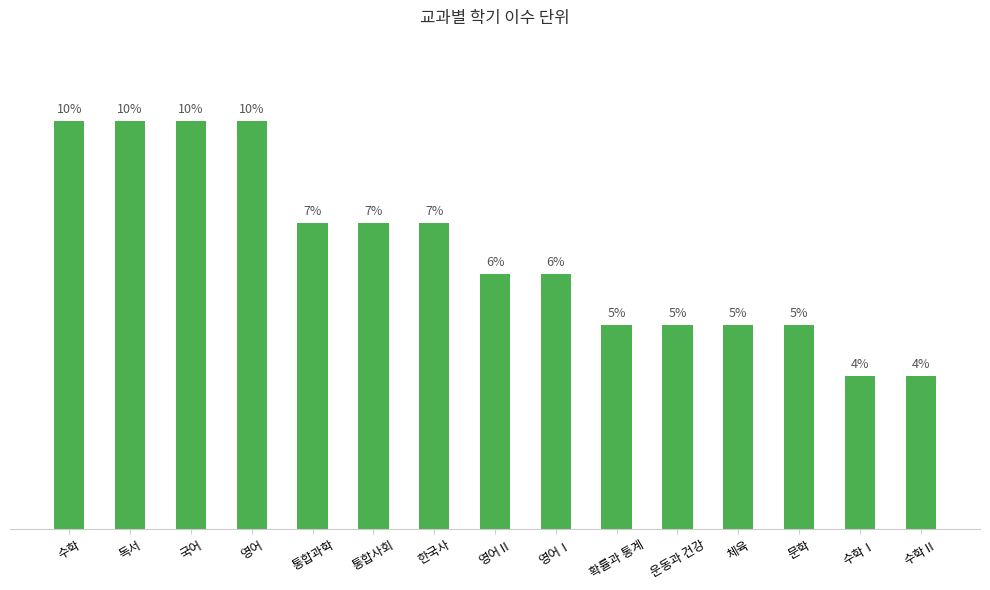

Between 체육 and 통합과학, which is larger?

통합과학